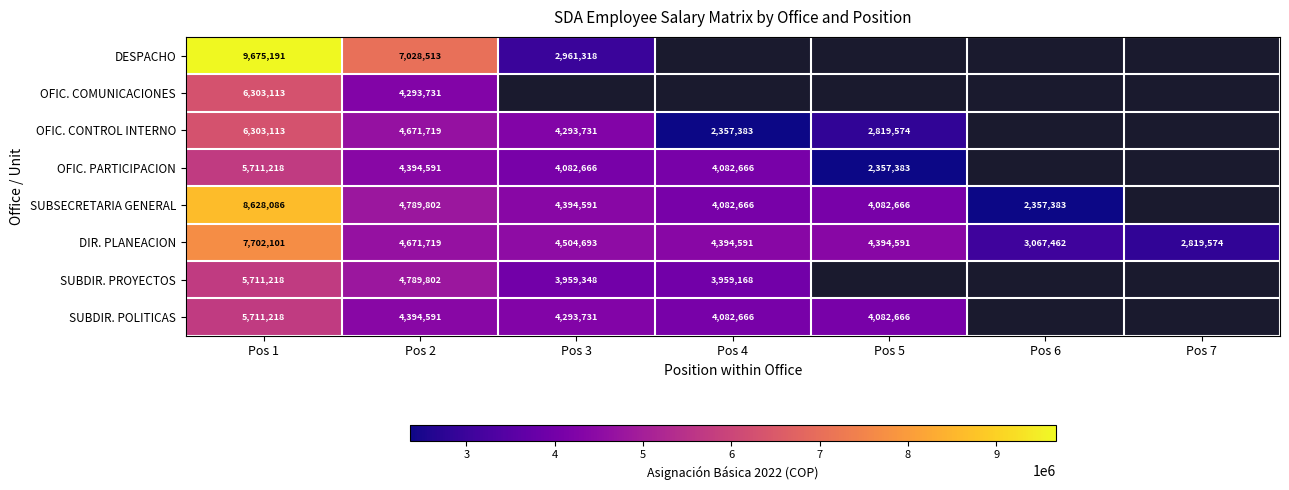

At which label does DIR. PLANEACION reach its peak?

Pos 1